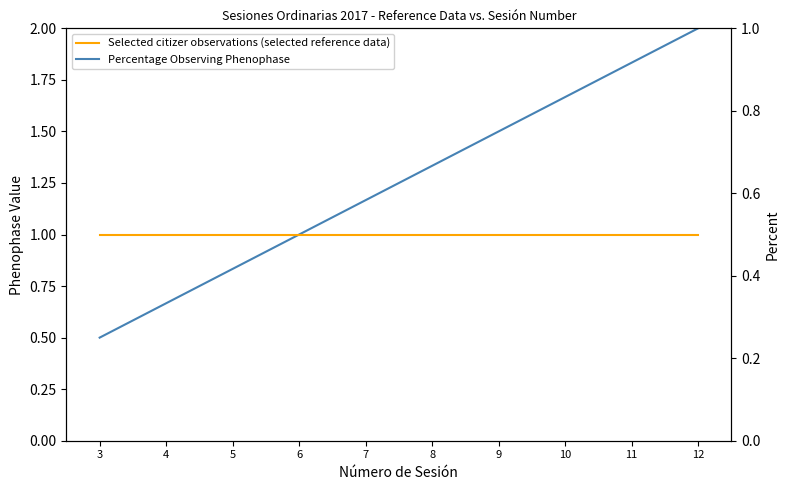

Read the Selected citizer observations (selected reference data) value at 7.

1.0